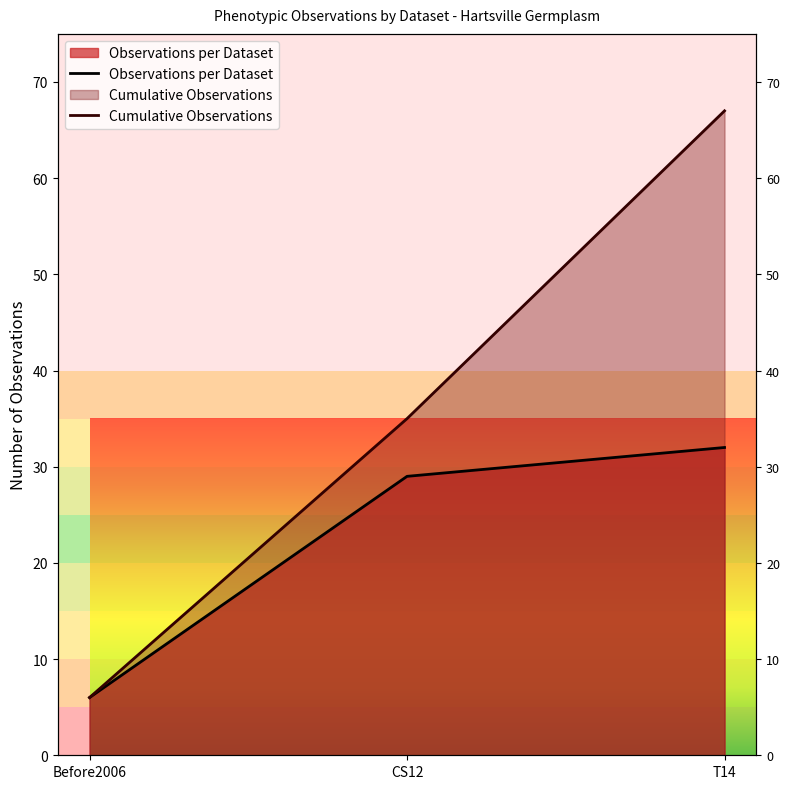

Where is Observations per Dataset nearest to the value 19?

CS12